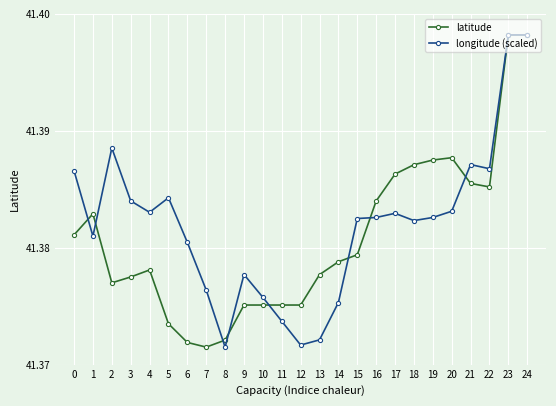

True or false: latitude has more than 2 interior local peaks.

True